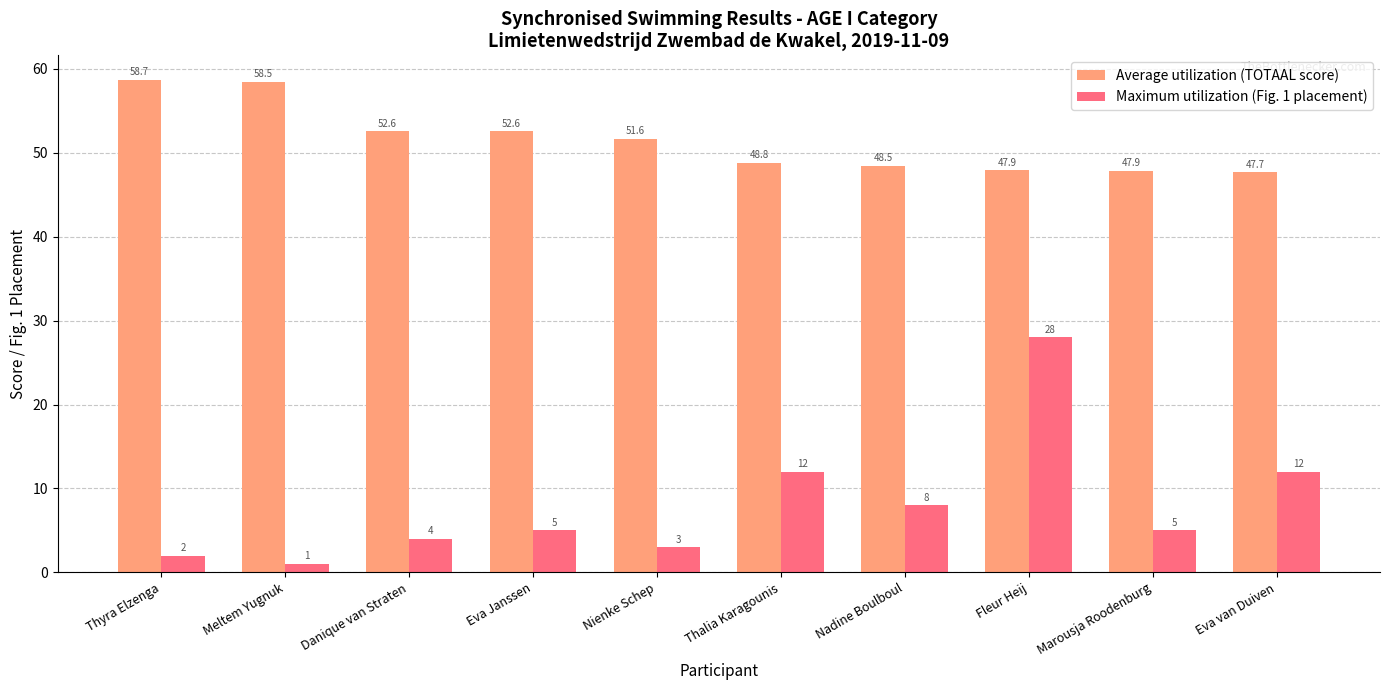

Reading right to left, what are all the values shown in this chart?

Average utilization (TOTAAL score): 47.7	47.9	47.9	48.5	48.8	51.6	52.6	52.6	58.5	58.7
Maximum utilization (Fig. 1 placement): 12.0	5.0	28.0	8.0	12.0	3.0	5.0	4.0	1.0	2.0